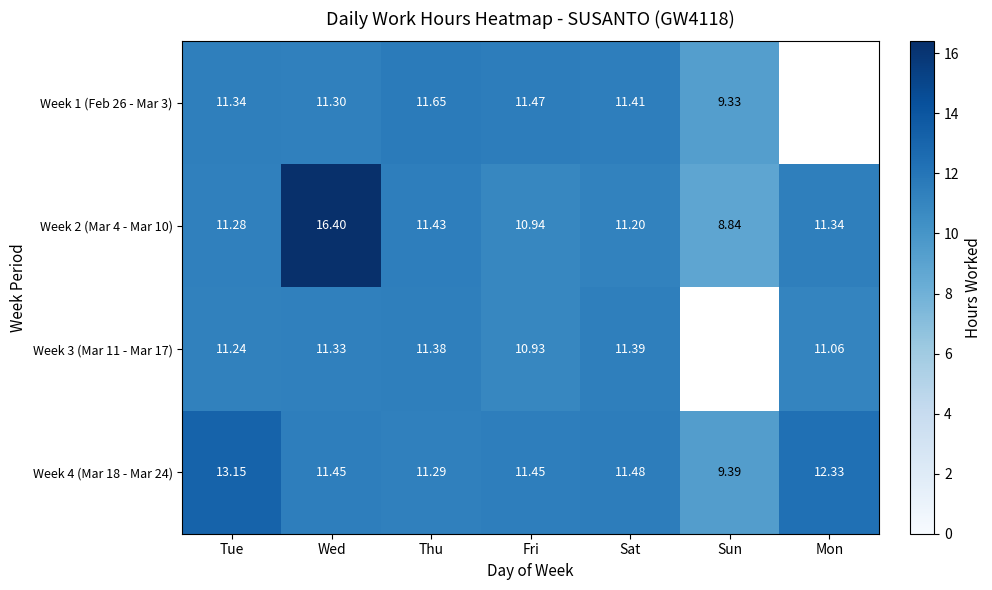

Is it true that Week 3 (Mar 11 - Mar 17) equals 11.3 at Wed?

True